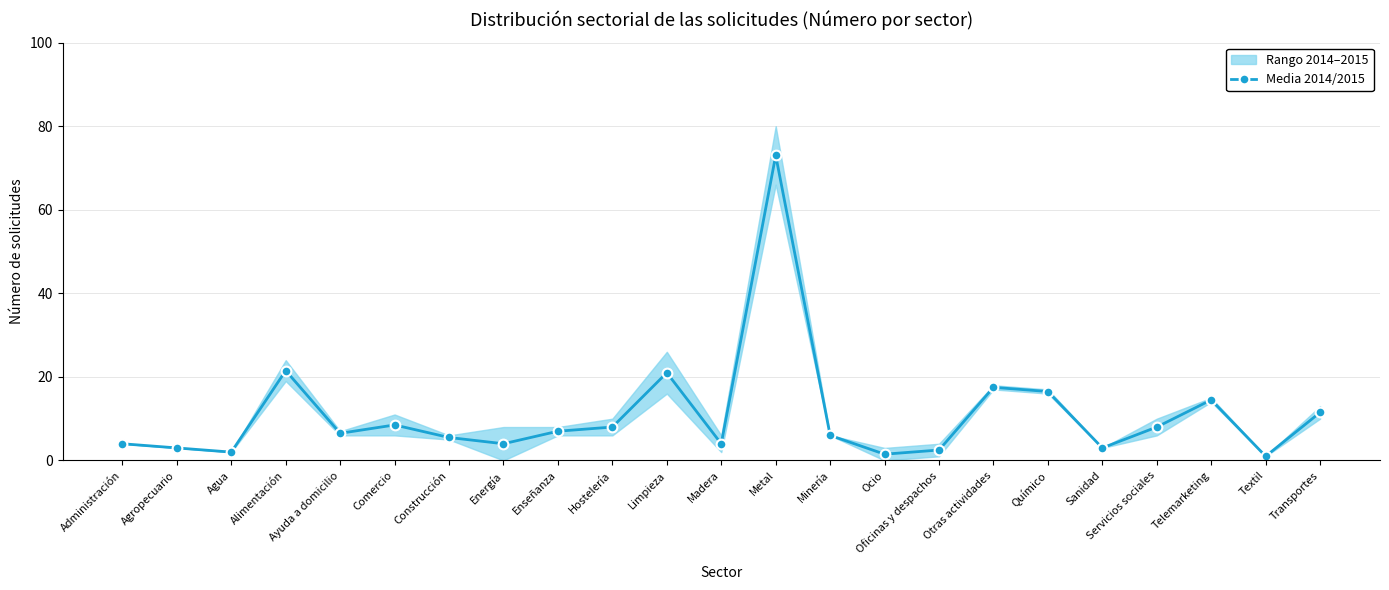

How many points are lower than both their immediate neighbors (excluding endpoints)?

7